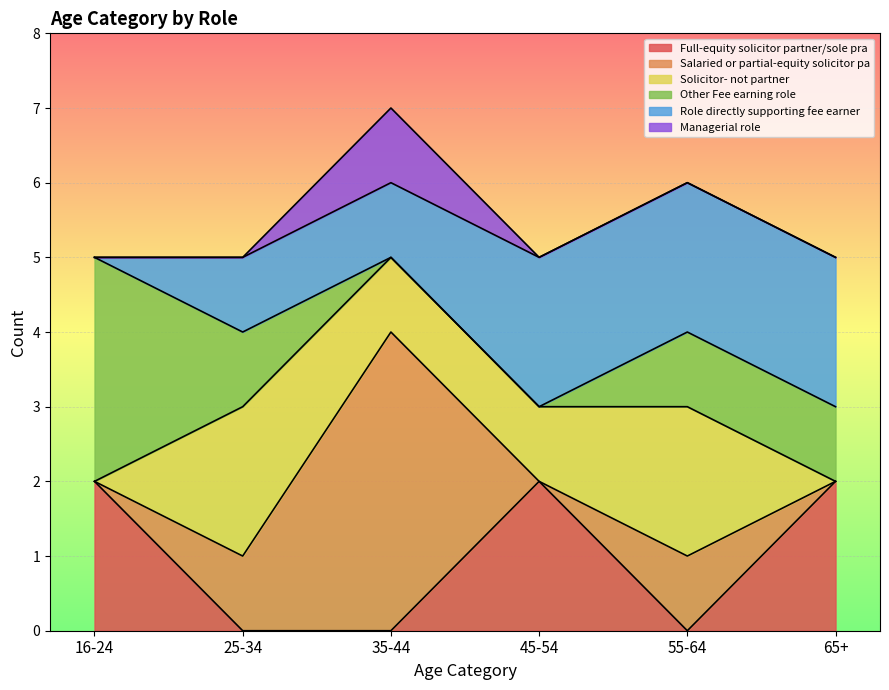

Is it true that Solicitor- not partner equals 2 at 45-54?

False